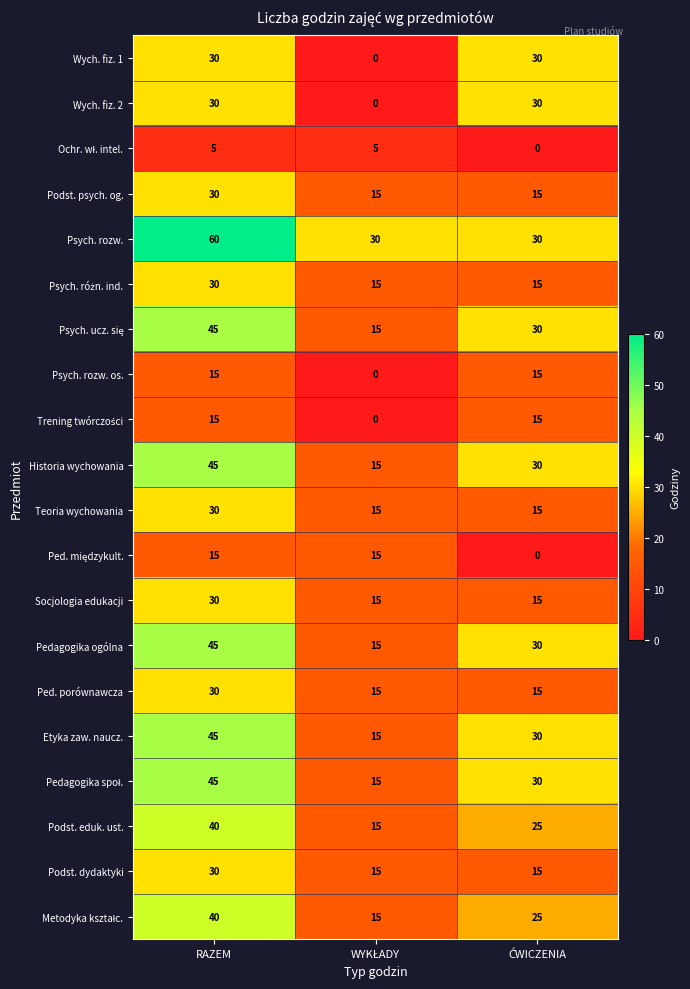

What is the greatest value displayed?

60